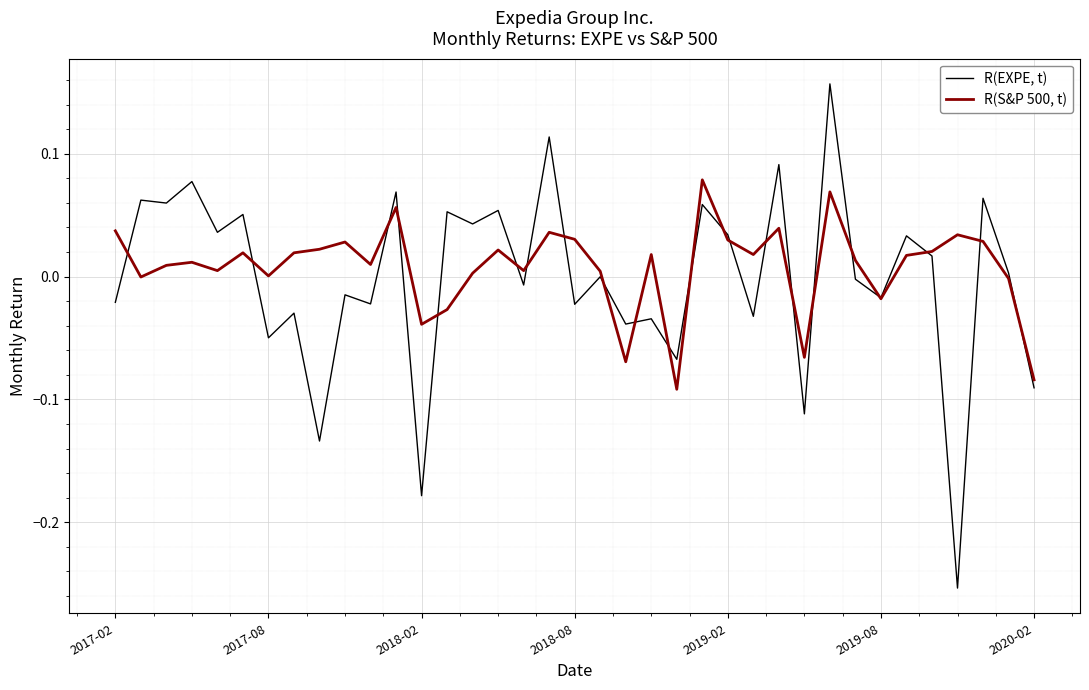

Does the chart have visible grid lines?

Yes